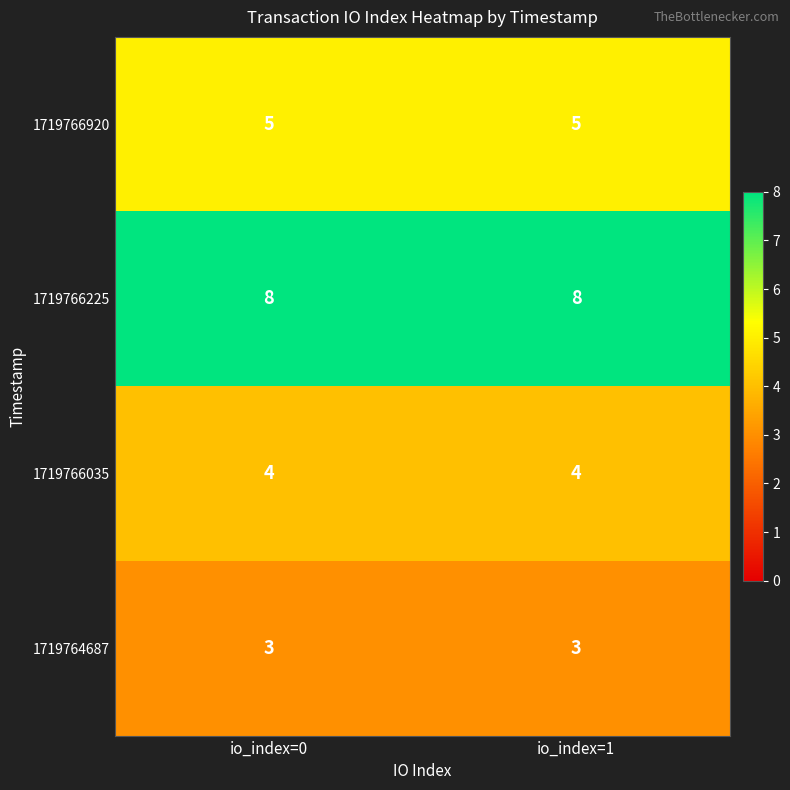

What is the greatest value displayed?

8